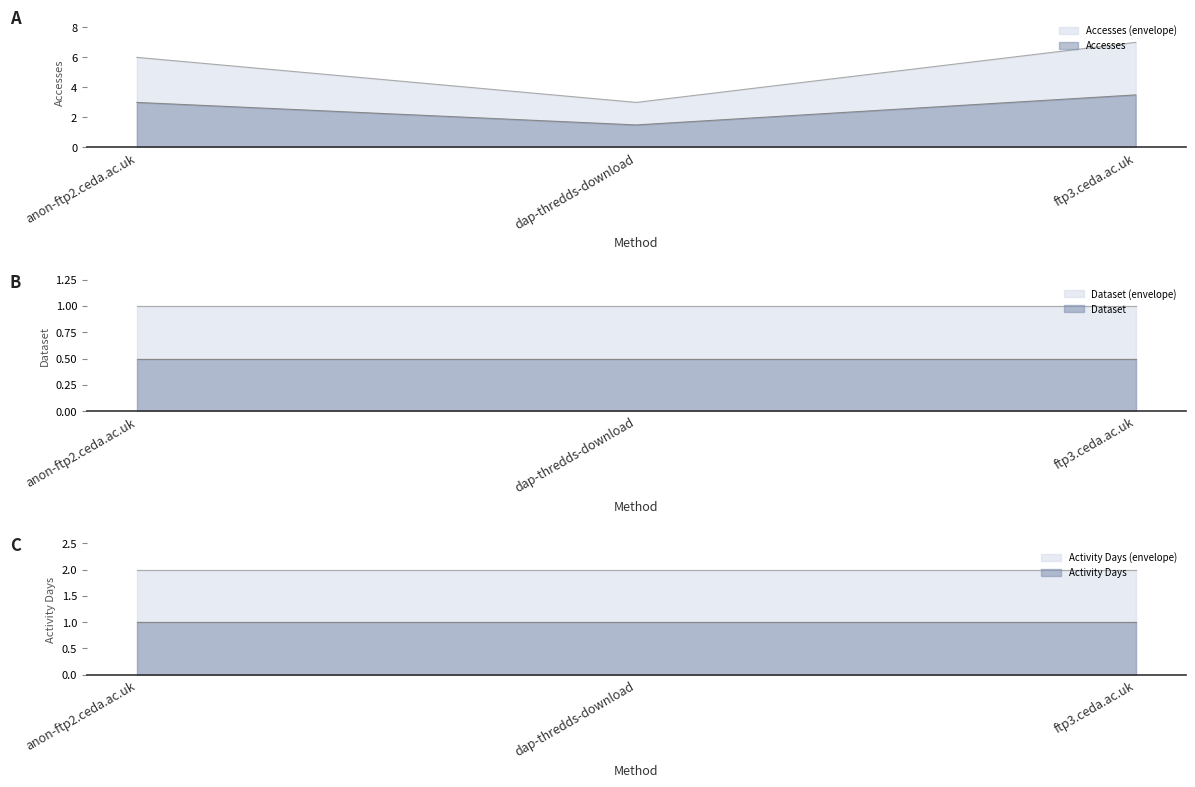

At which label does Accesses reach its peak?

ftp3.ceda.ac.uk